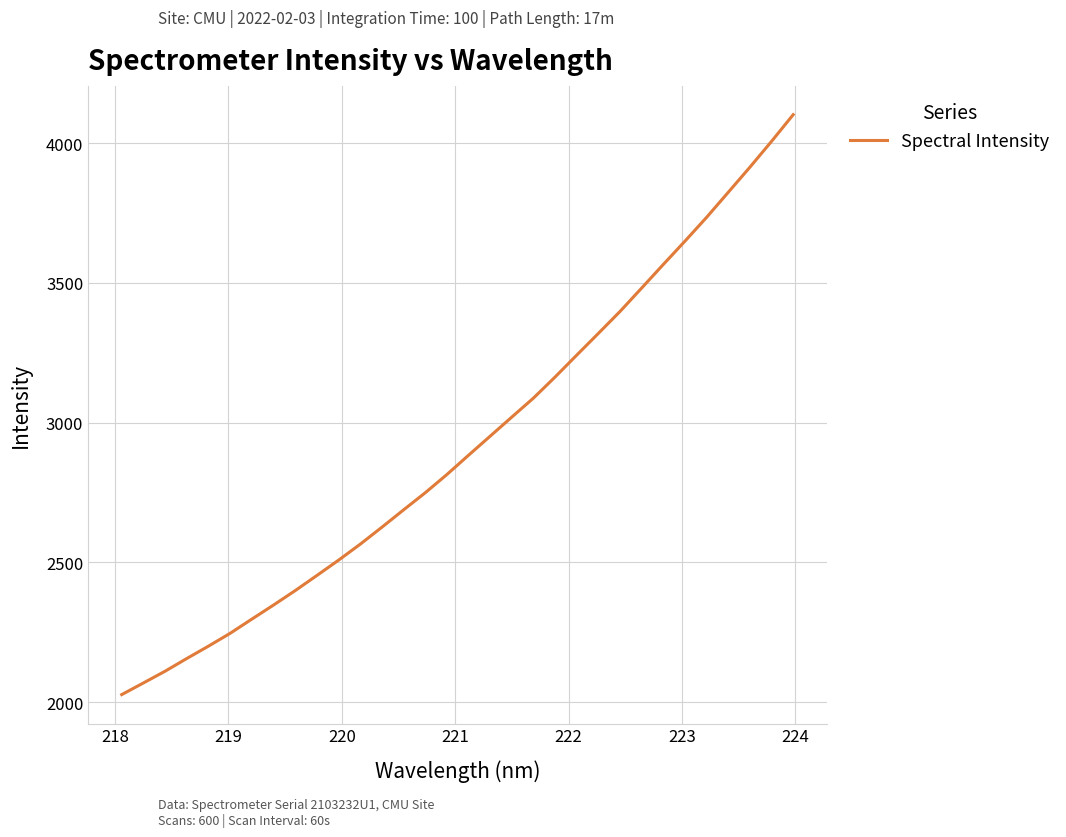

What is the difference between the maximum and minimum values?

2075.3